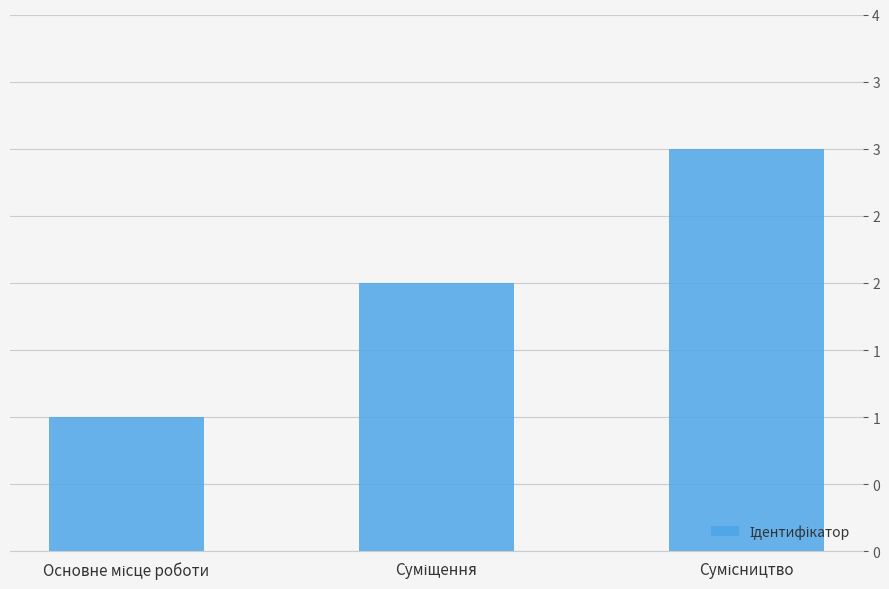

Approximately how many times larger is the value at Основне місце роботи compared to Сумісництво?

0.3